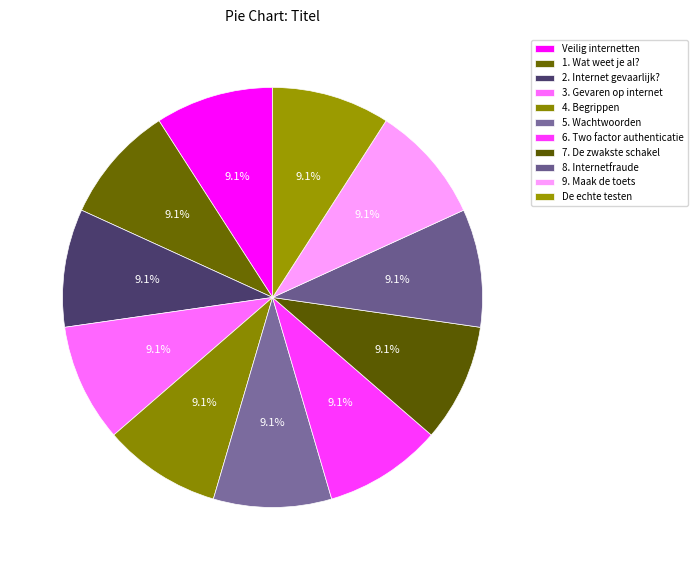

Count the number of slices in the pie.

11